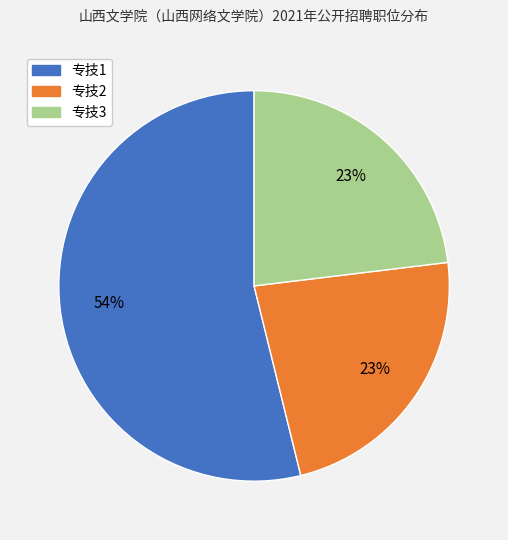

What percentage is the 专技3 slice, to the nearest percent?

23%